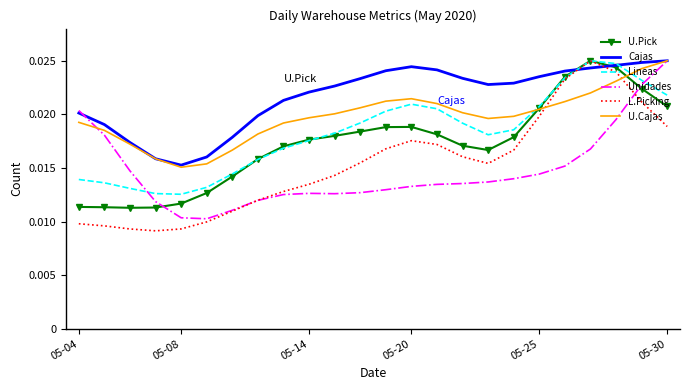

How many intersections are there between Cajas and L.Picking?

2